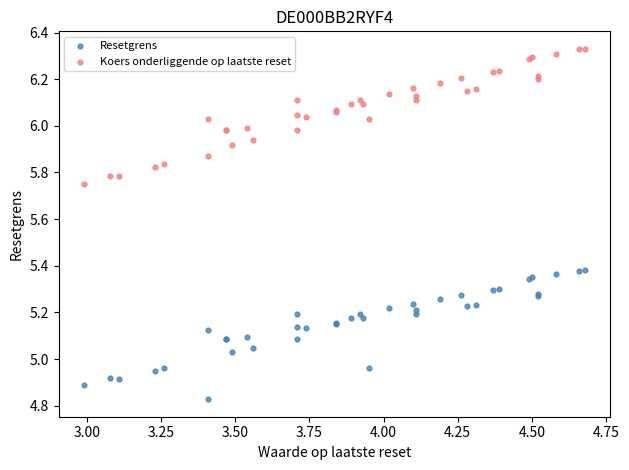

Which series contains the highest Y value?

Koers onderliggende op laatste reset